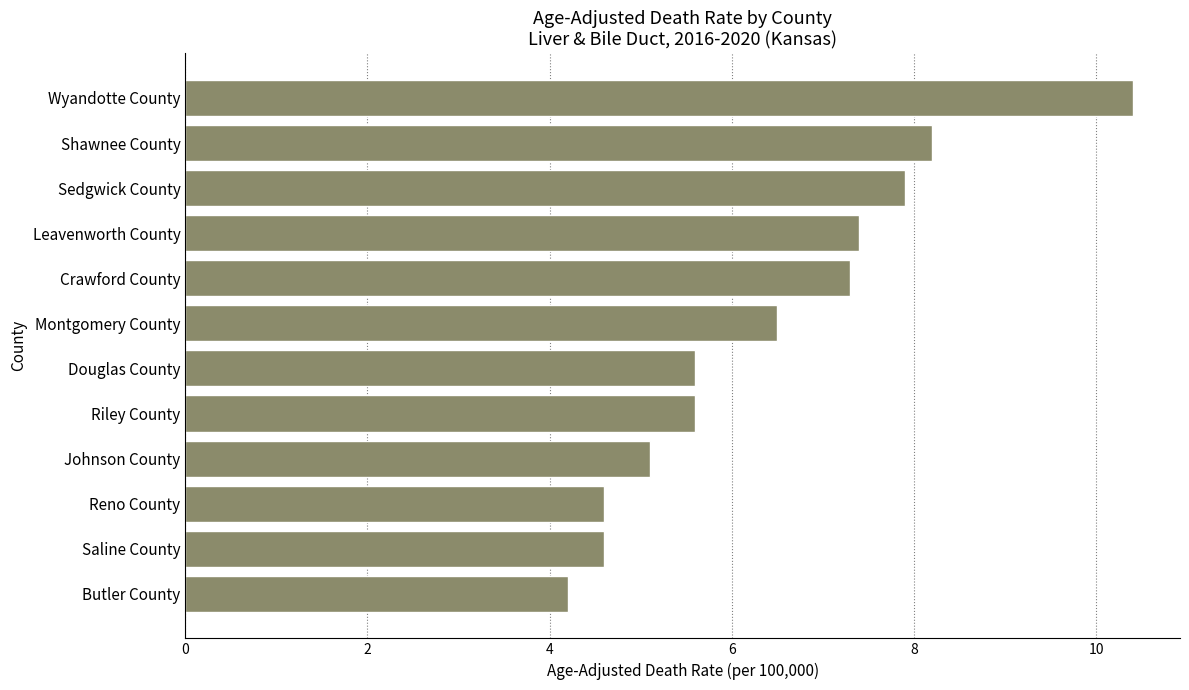

Which has a higher value, Reno County or Douglas County?

Douglas County